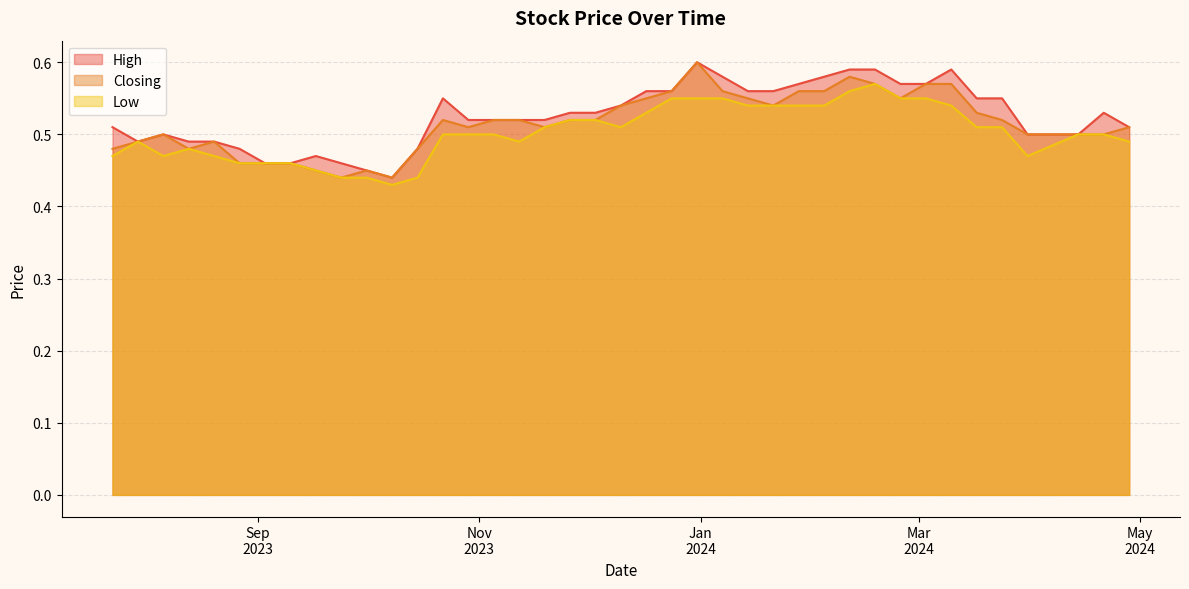

Between 11/02/2024 and 23/07/2023, which series saw the biggest shift?

Closing